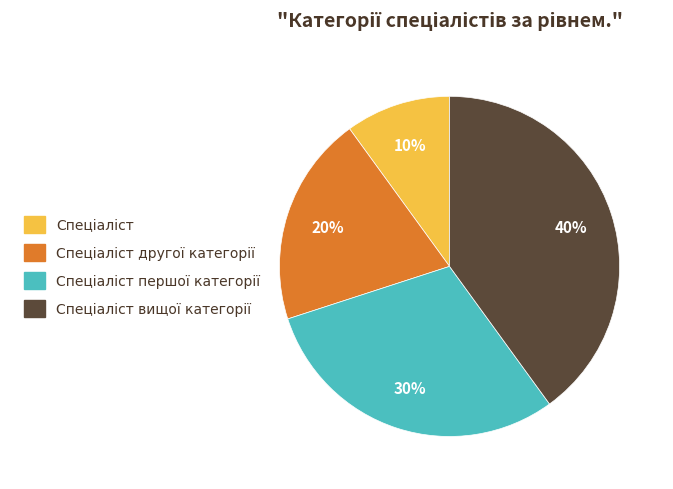

Is there a majority slice in this chart?

No